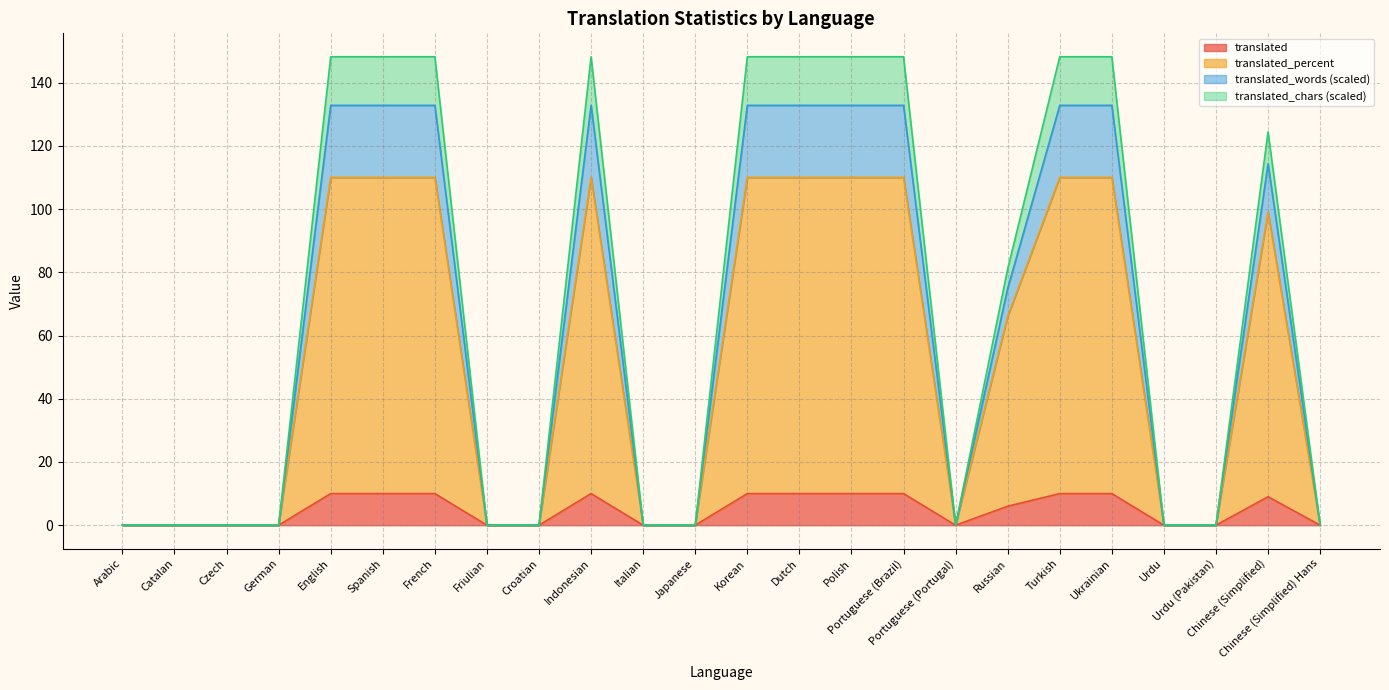

What is the maximum value for translated?

10.0